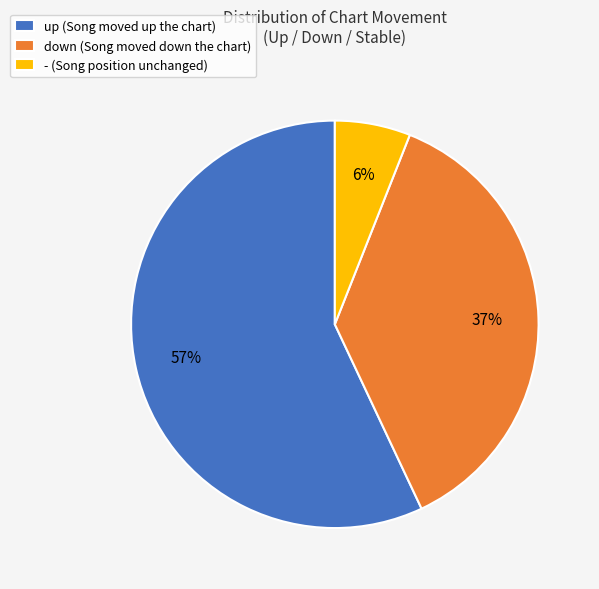

To the nearest percent, what portion does up represent?

57%